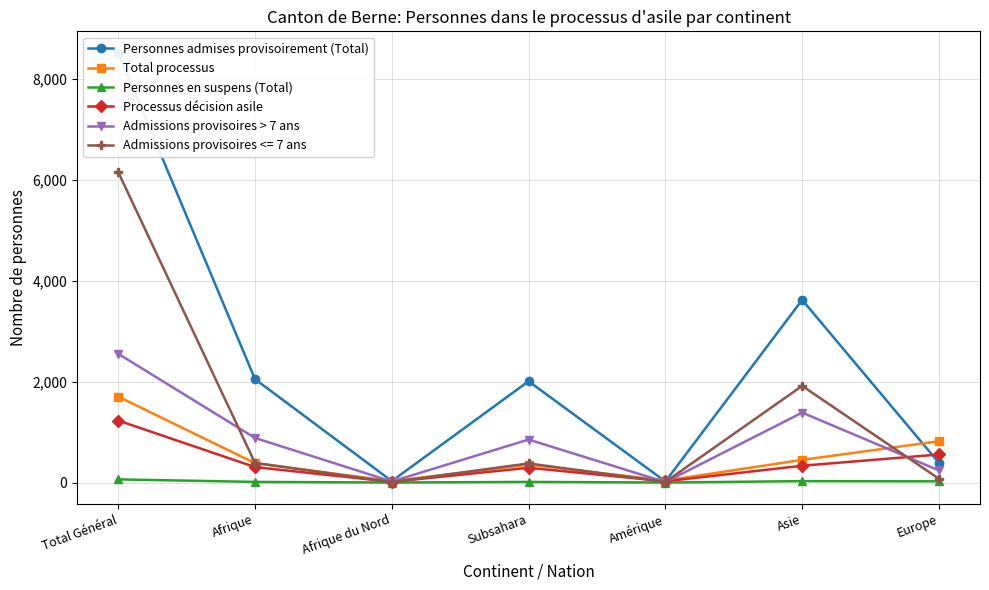

The value of Personnes admises provisoirement (Total) at Subsahara is 3428. True or false?

False